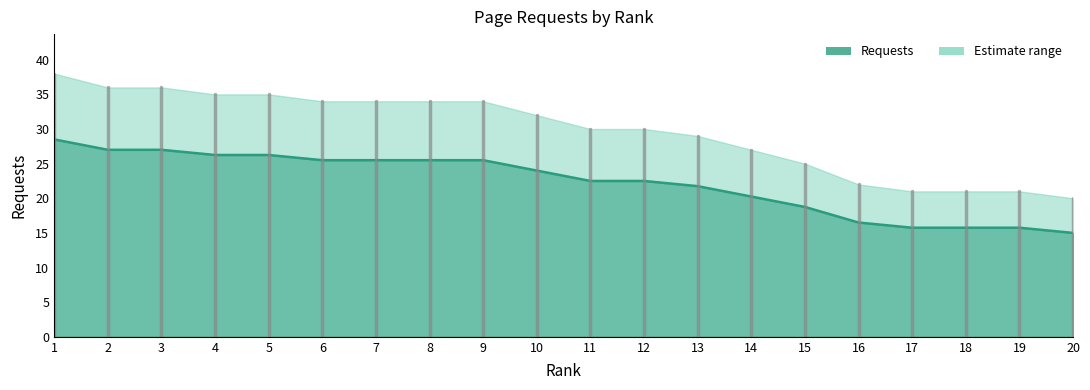

Which has a higher value, 13 or 10?

10